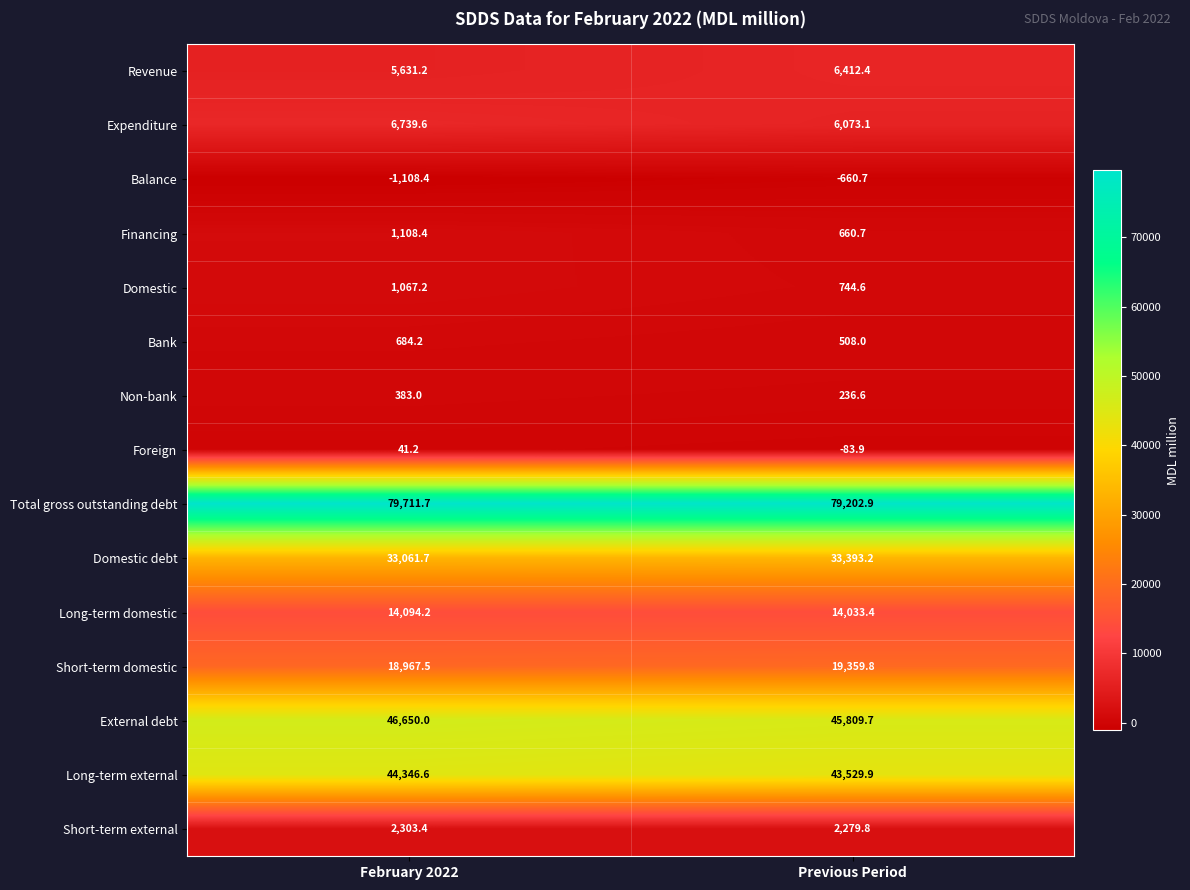

Where does the Long-term external series first go above 44346?

February 2022